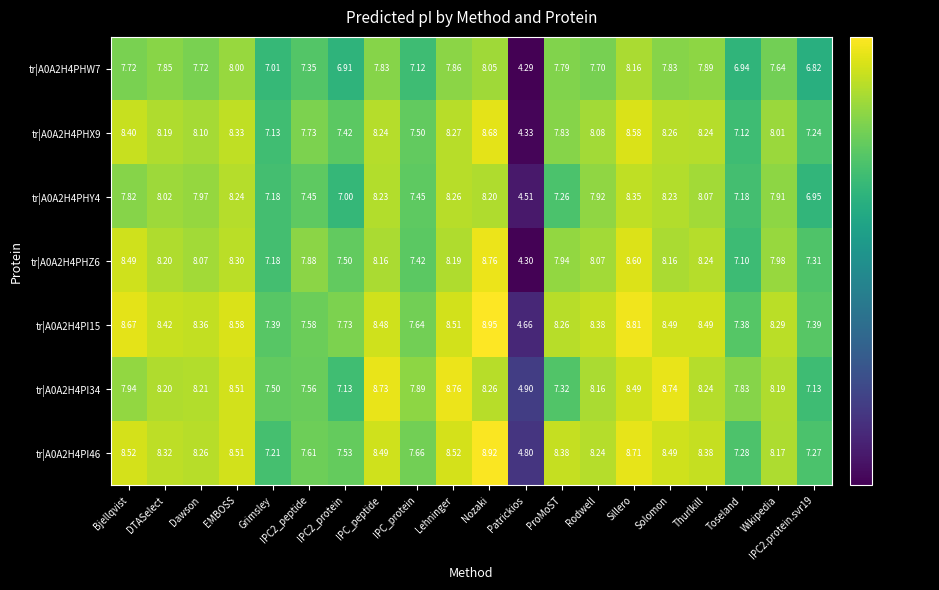

Which category has the lowest value in the tr|A0A2H4PHY4 series?

Patrickios